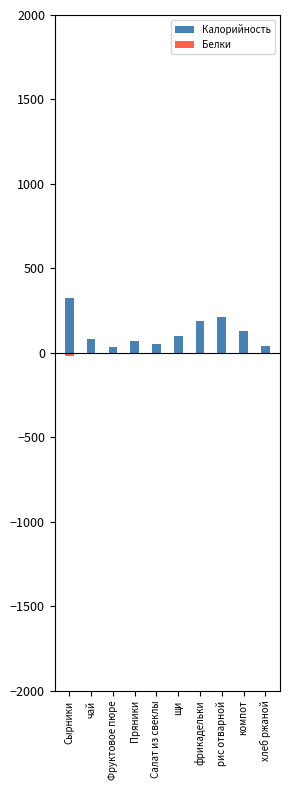

Which category has the lowest value in the Белки series?

Сырники